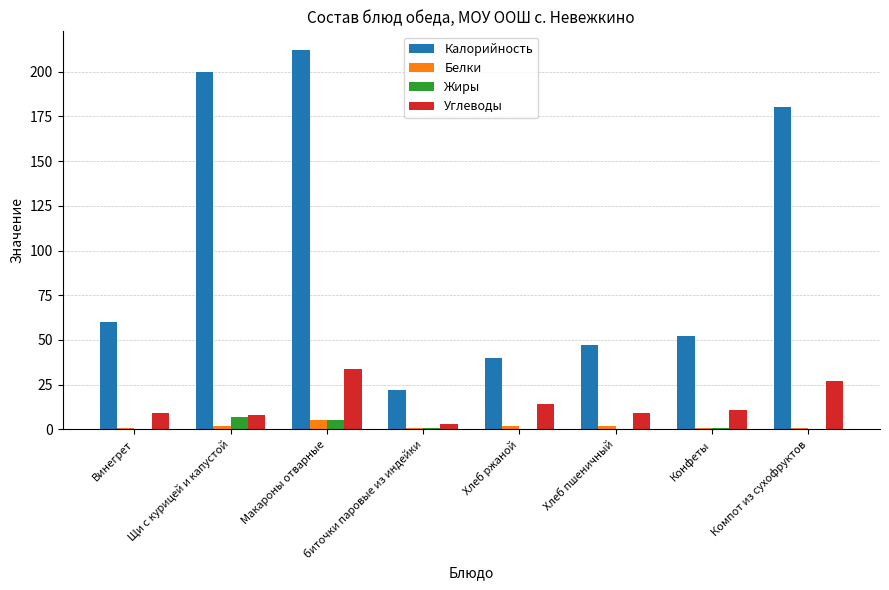

How many categories are shown in the chart?

8